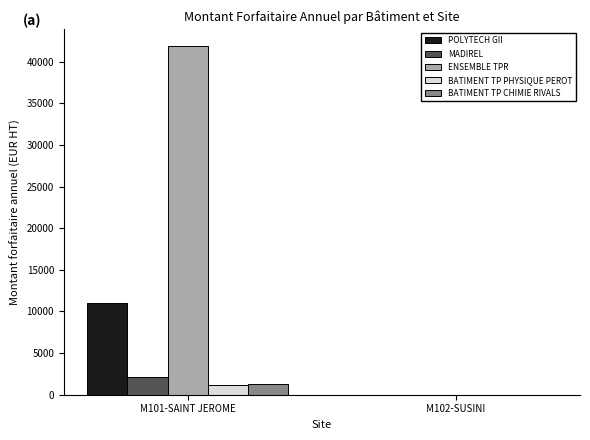

How many data points in BATIMENT TP CHIMIE RIVALS are above 1247?

1